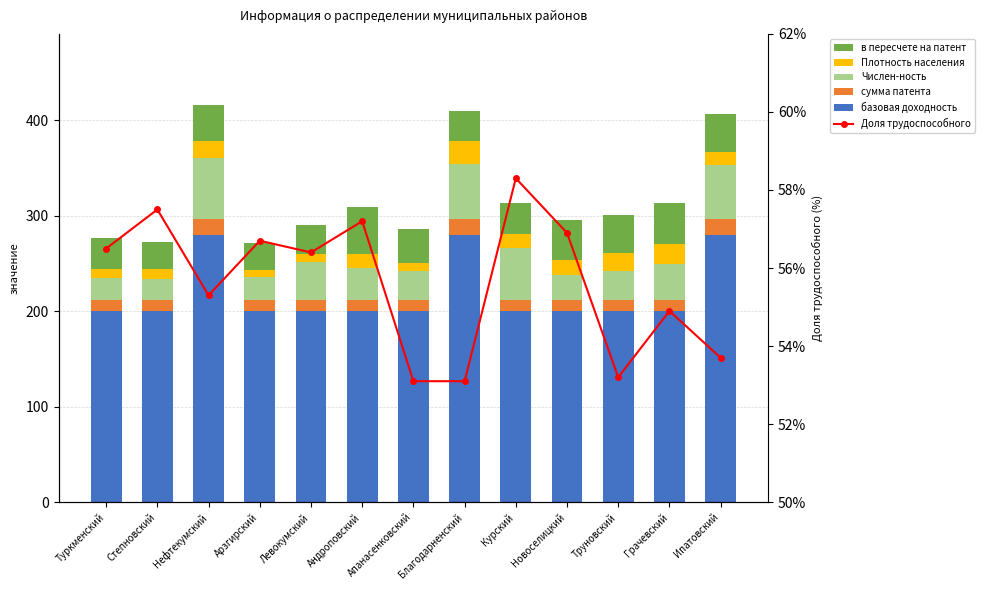

What is the difference between the Доля трудоспособного values at Грачевский and Степновский?

2.6